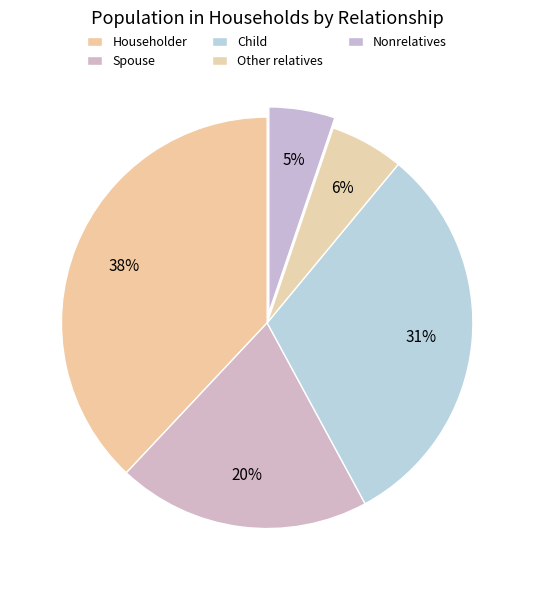

What is the change in value from Child to Other relatives?

-25.3